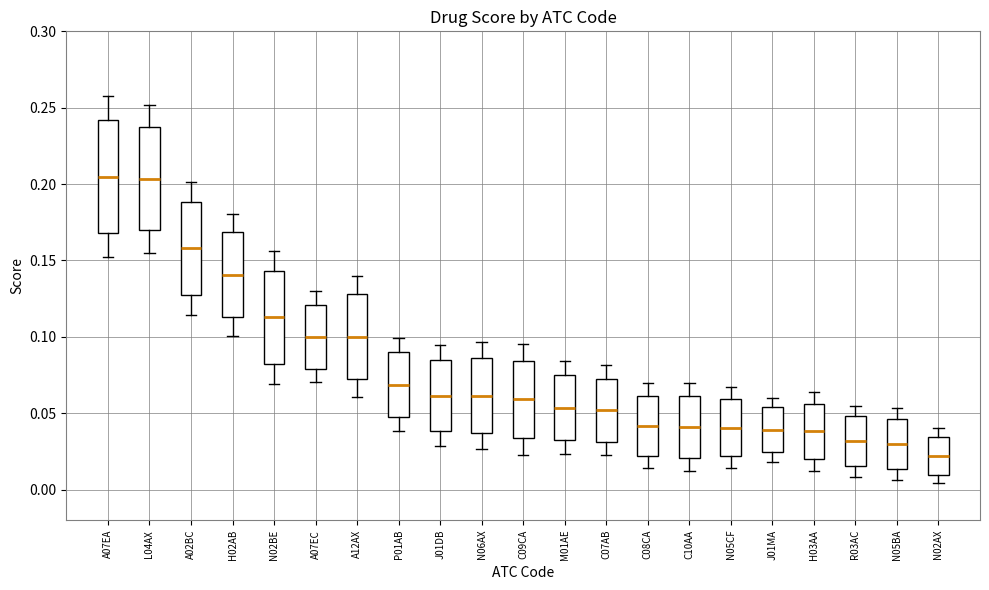

Reading left to right, read every box against the y-axis: the position of its median line, the range the box covers, and the ends of its whiskers. The values are not printed on the chart, so give them approximately, as read against the axis.

A07EA: median 0.205, box 0.170 to 0.240, whiskers 0.150 to 0.255
L04AX: median 0.205, box 0.170 to 0.235, whiskers 0.155 to 0.250
A02BC: median 0.160, box 0.130 to 0.190, whiskers 0.115 to 0.200
H02AB: median 0.140, box 0.115 to 0.170, whiskers 0.100 to 0.180
N02BE: median 0.115, box 0.080 to 0.145, whiskers 0.070 to 0.155
A07EC: median 0.100, box 0.080 to 0.120, whiskers 0.070 to 0.130
A12AX: median 0.100, box 0.070 to 0.130, whiskers 0.060 to 0.140
P01AB: median 0.070, box 0.045 to 0.090, whiskers 0.040 to 0.100
J01DB: median 0.060, box 0.040 to 0.085, whiskers 0.030 to 0.095
N06AX: median 0.060, box 0.035 to 0.085, whiskers 0.025 to 0.095
C09CA: median 0.060, box 0.035 to 0.085, whiskers 0.025 to 0.095
M01AE: median 0.055, box 0.030 to 0.075, whiskers 0.025 to 0.085
C07AB: median 0.050, box 0.030 to 0.075, whiskers 0.020 to 0.080
C08CA: median 0.040, box 0.020 to 0.060, whiskers 0.015 to 0.070
C10AA: median 0.040, box 0.020 to 0.060, whiskers 0.010 to 0.070
N05CF: median 0.040, box 0.020 to 0.060, whiskers 0.015 to 0.065
J01MA: median 0.040, box 0.025 to 0.055, whiskers 0.020 to 0.060
H03AA: median 0.040, box 0.020 to 0.055, whiskers 0.010 to 0.065
R03AC: median 0.030, box 0.015 to 0.050, whiskers 0.010 to 0.055
N05BA: median 0.030, box 0.015 to 0.045, whiskers 0.005 to 0.055
N02AX: median 0.020, box 0.010 to 0.035, whiskers 0.005 to 0.040